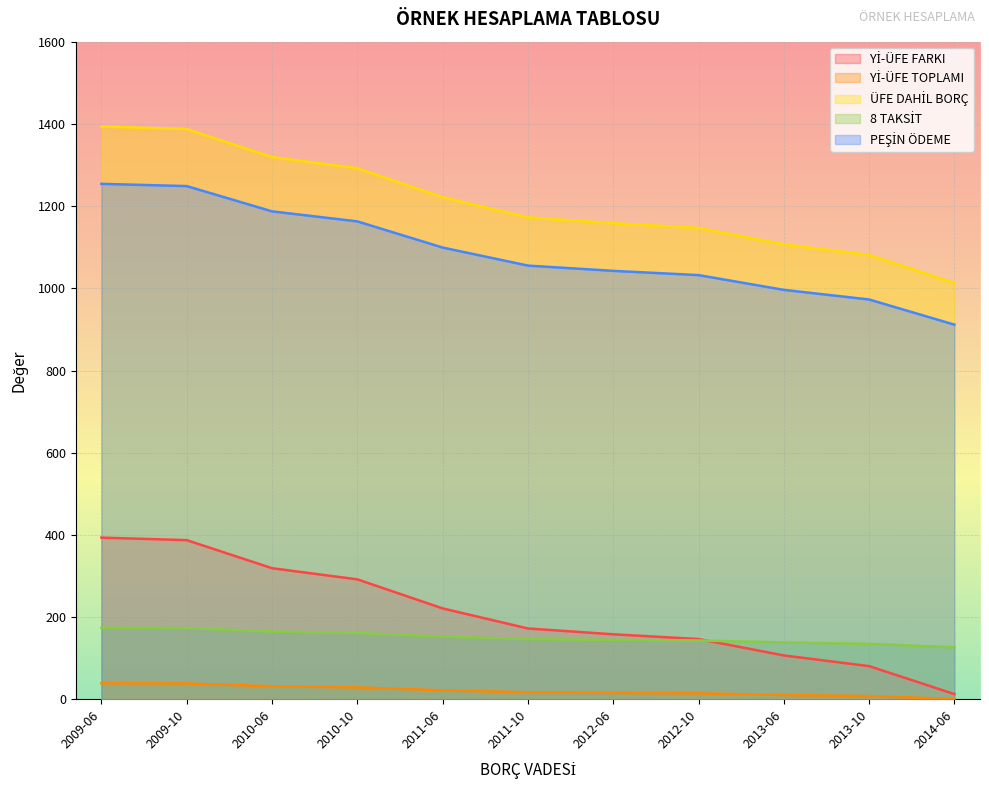

Does the chart display data point markers on the line(s)?

No